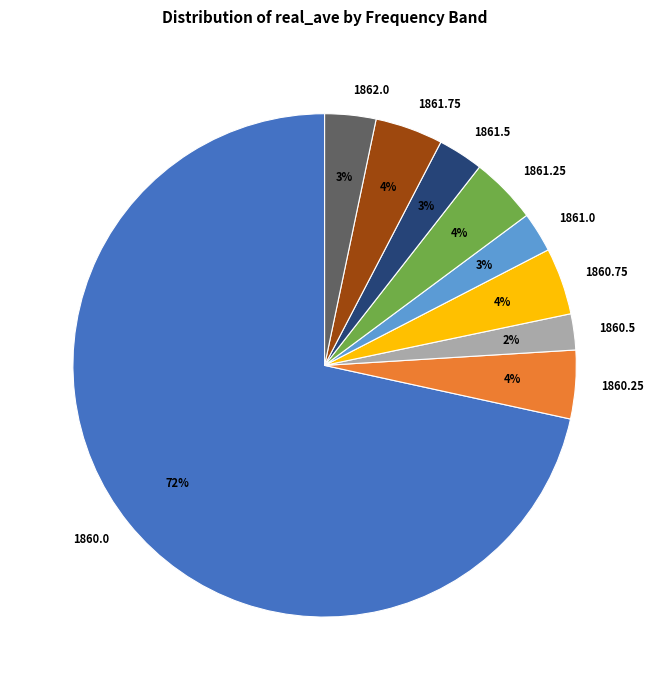

To the nearest percent, what is the difference between the 1860.75 and 1862.0 slice percentages?

1%